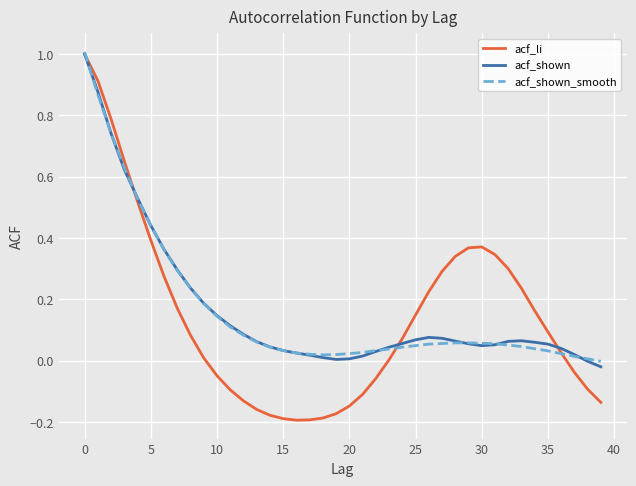

Which series has the widest spread of values?

acf_li